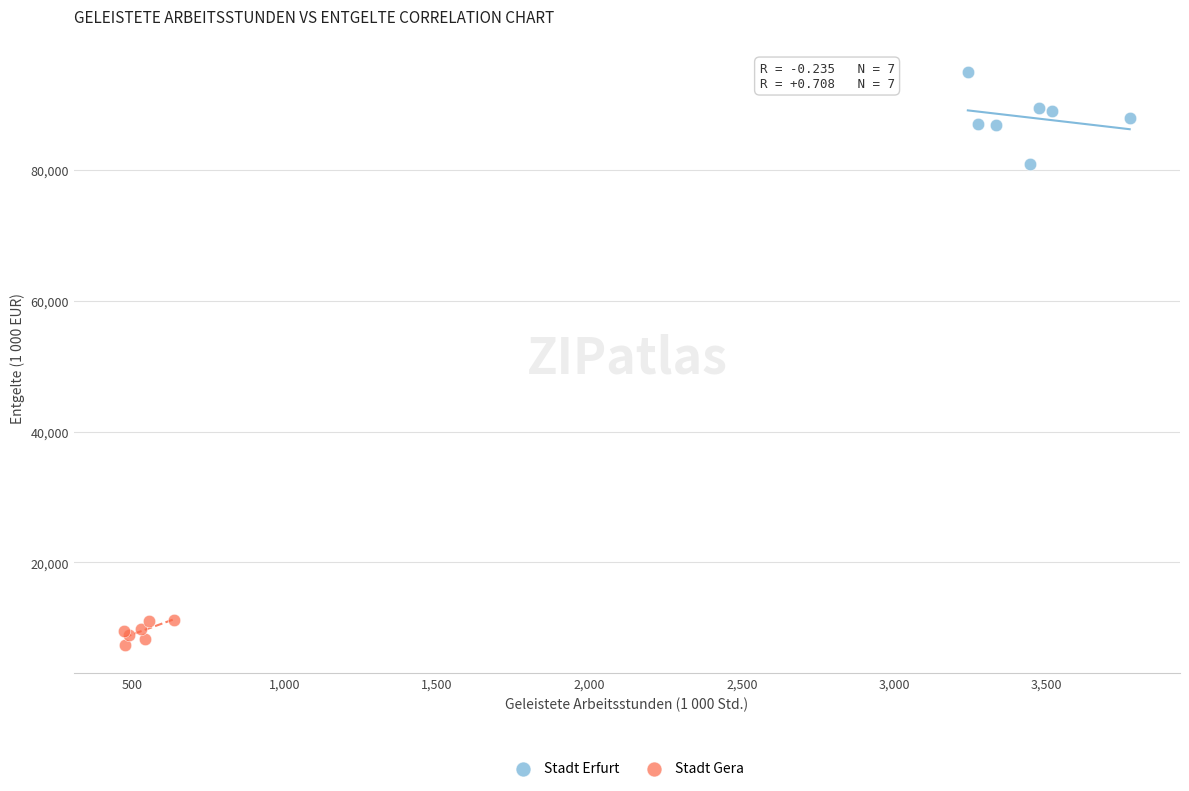

What are all the series names shown in the legend?

Stadt Erfurt, Stadt Gera